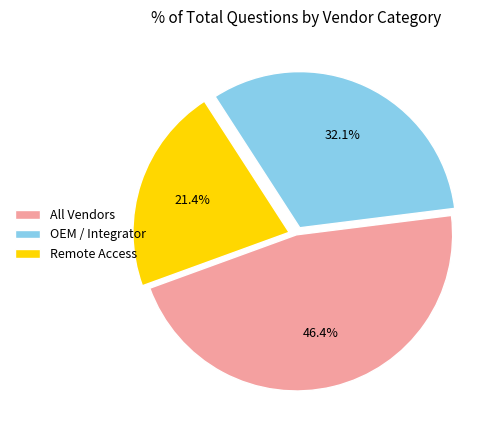

How much of the chart is everything except All Vendors?

53.6%